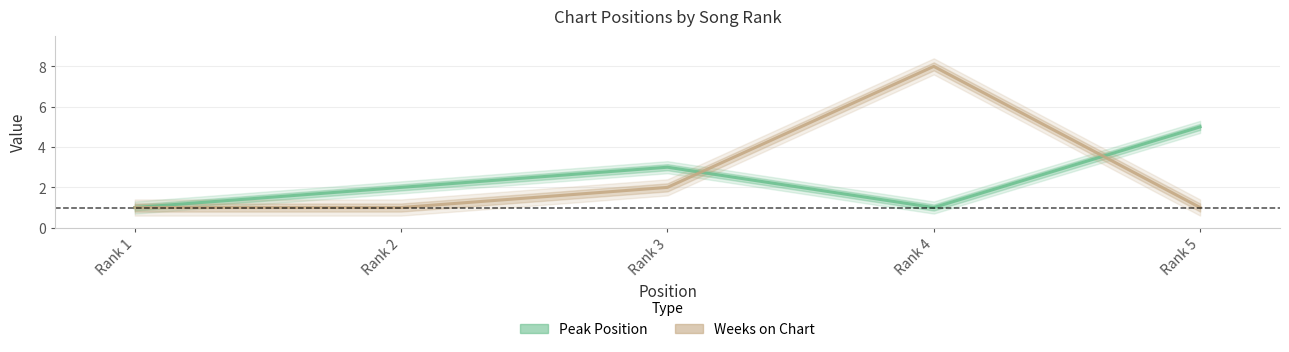

Which series has the largest total across all categories?

Weeks on Chart